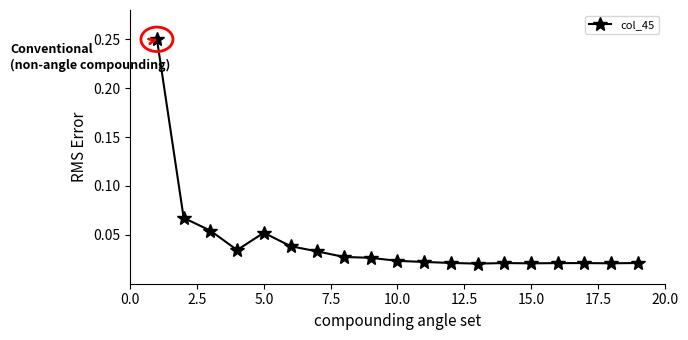

True or false: the data has more than 2 interior local peaks.

True